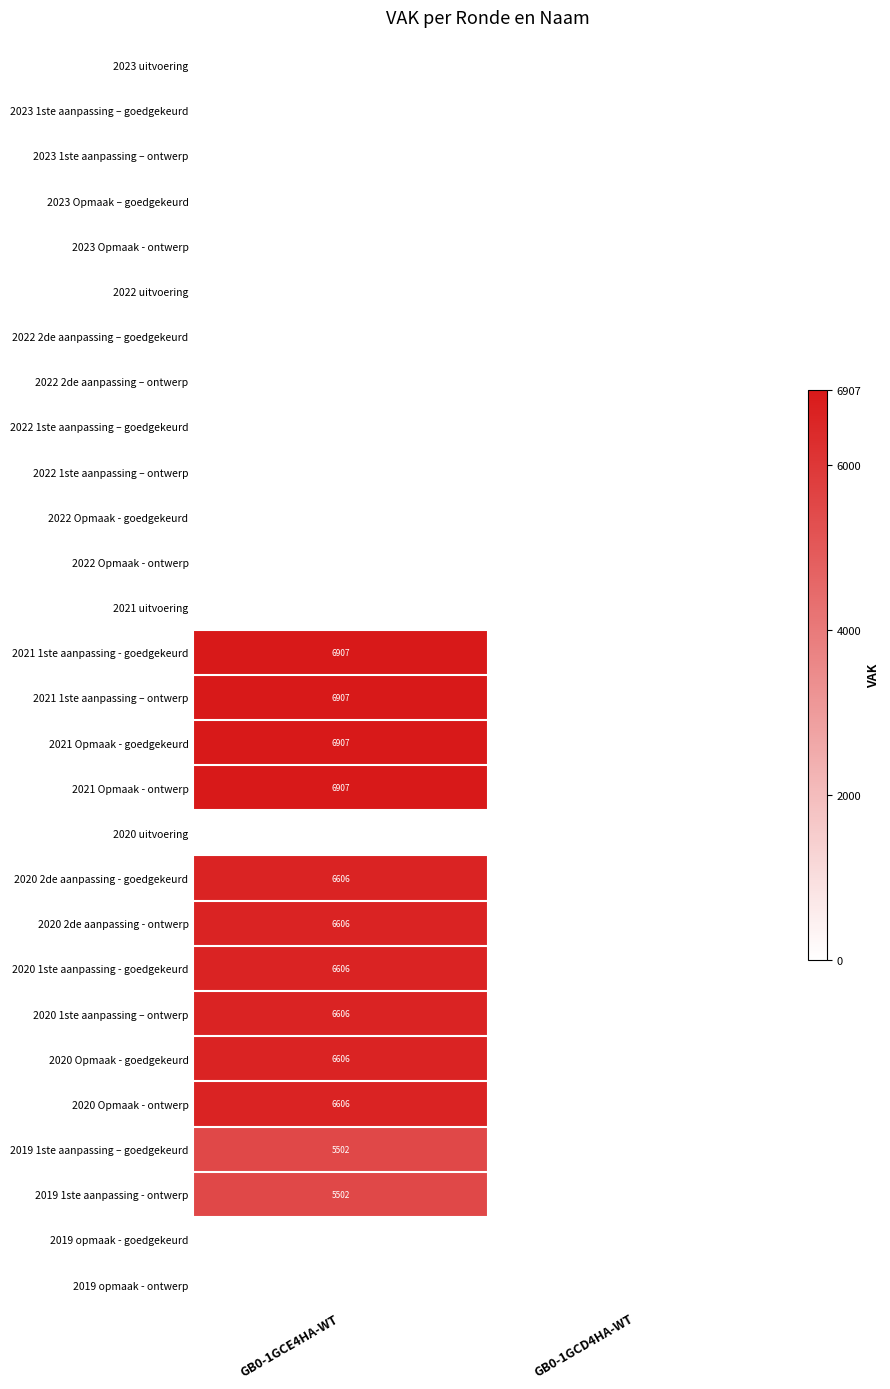

True or false: 2021 Opmaak - goedgekeurd has a value of 3289 at GB0-1GCE4HA-WT.

False